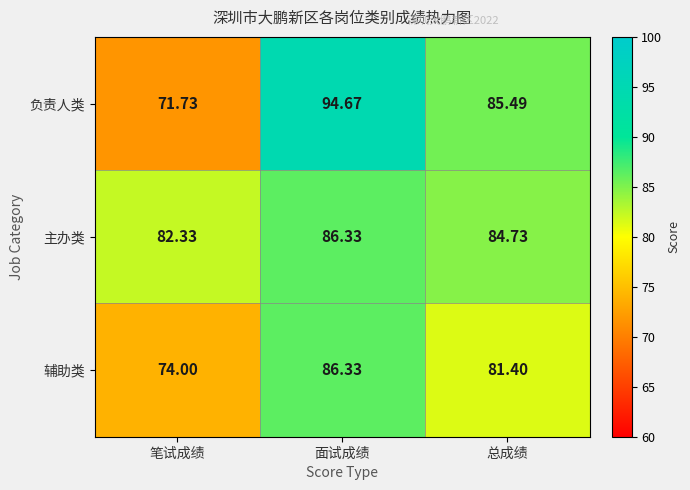

Which series has the largest range (max minus min)?

负责人类